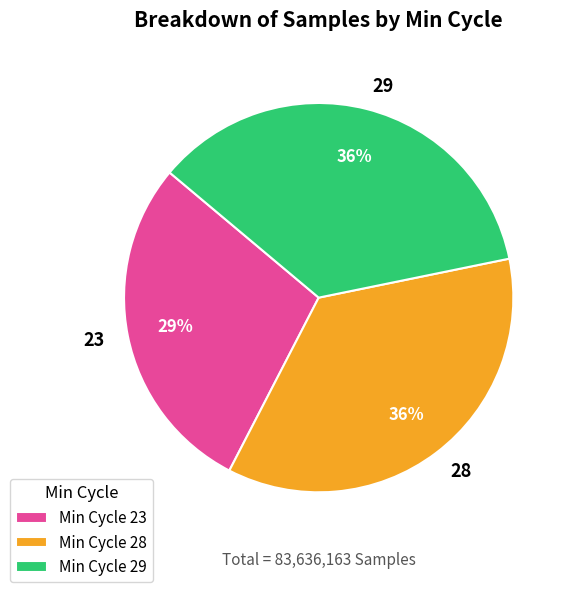

How many slices are in this pie chart?

3